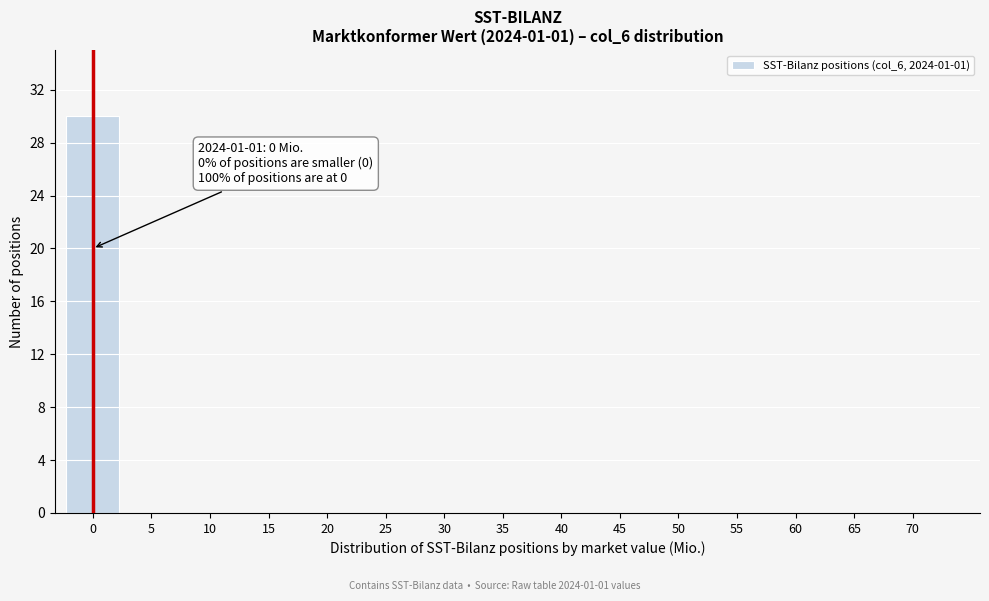

Reading left to right, transcribe all the data shown in this chart.

0=30	5=0	10=0	15=0	20=0	25=0	30=0	35=0	40=0	45=0	50=0	55=0	60=0	65=0	70=0